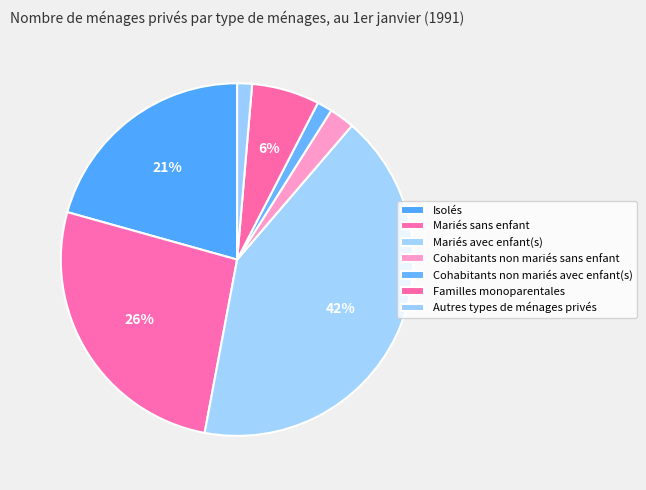

To the nearest percent, what percentage of the pie is Familles monoparentales?

6%